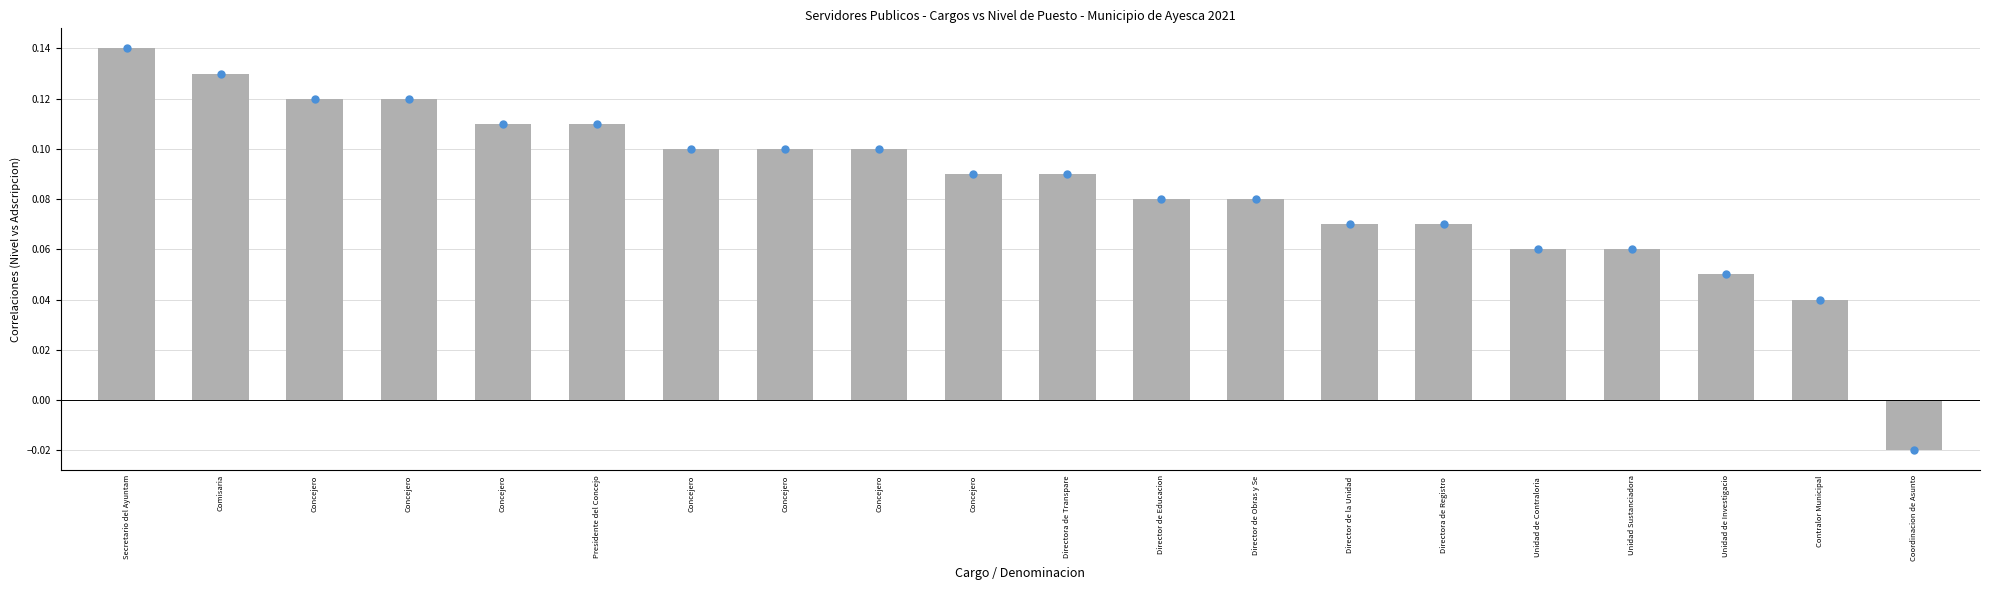

Rank the categories by value from highest to lowest.

Secretario del Ayuntam, Comisaria, Concejero, Concejero, Concejero, Presidente del Concejo, Concejero, Concejero, Concejero, Concejero, Directora de Transpare, Director de Educacion, Director de Obras y Se, Director de la Unidad , Directora de Registro , Unidad de Contraloria , Unidad Sustanciadora, Unidad de Investigacio, Contralor Municipal, Coordinacion de Asunto